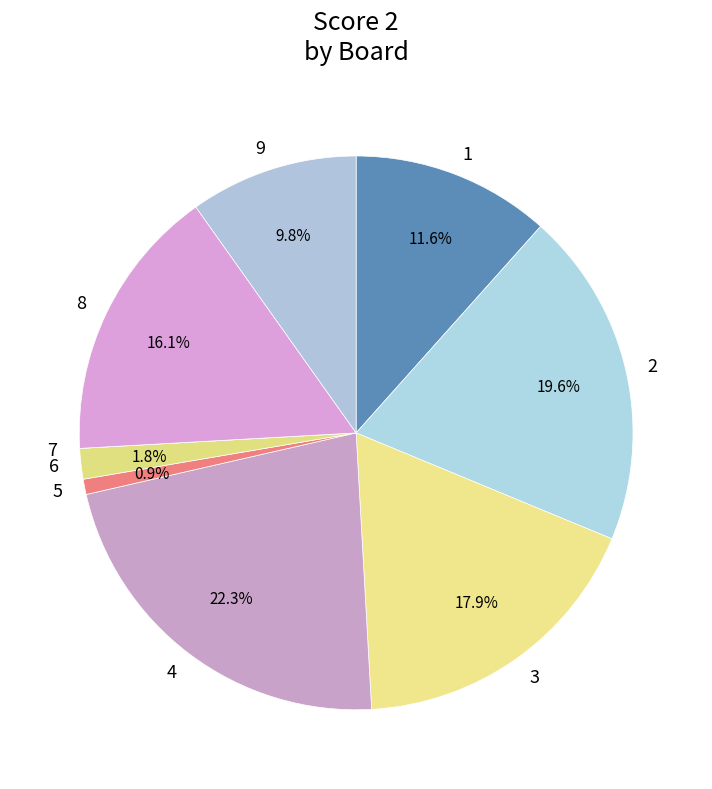

To the nearest percent, what percentage of the pie is 3?

18%